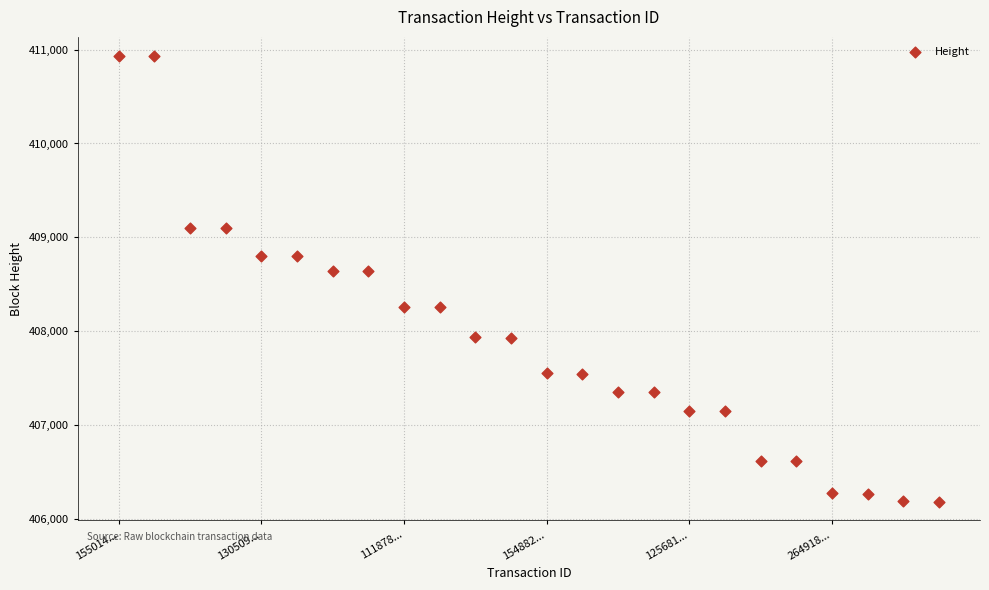

What is the range of Y values (max minus min)?

4749